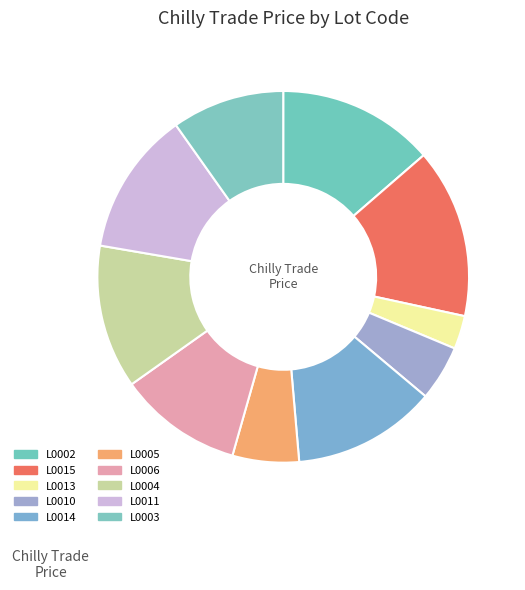

What is the ratio of the value at L0014 to the value at L0004?

1.0